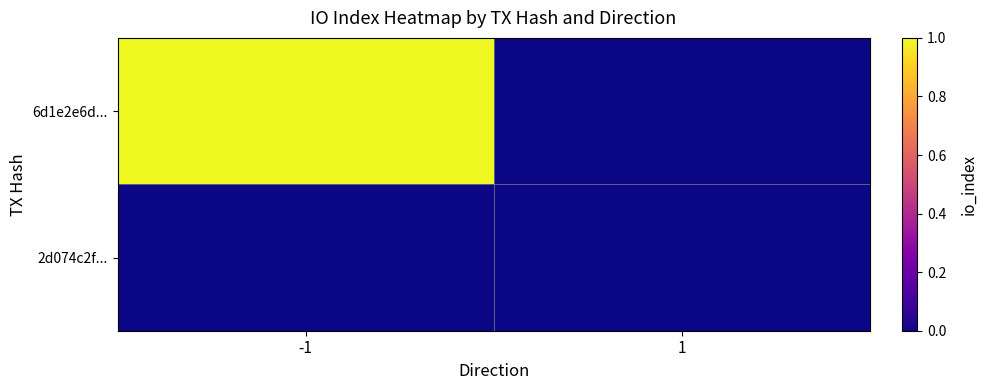

At 1, list the series in order from largest to smallest.

6d1e2e6d..., 2d074c2f...